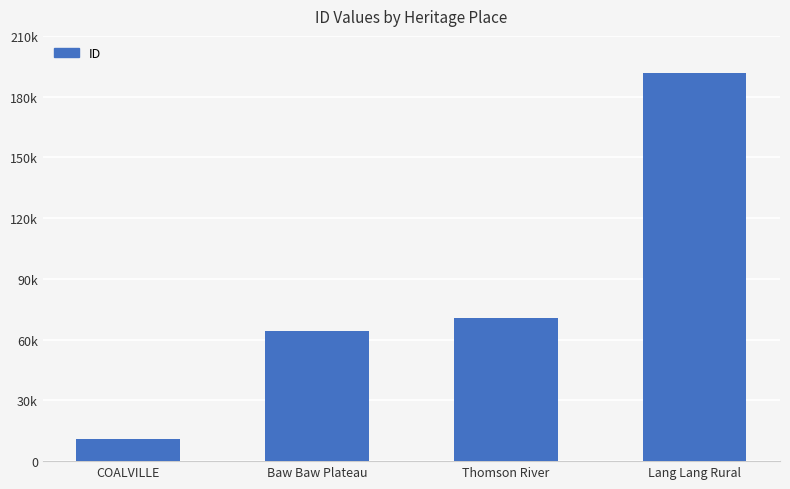

What is the average value?

84385